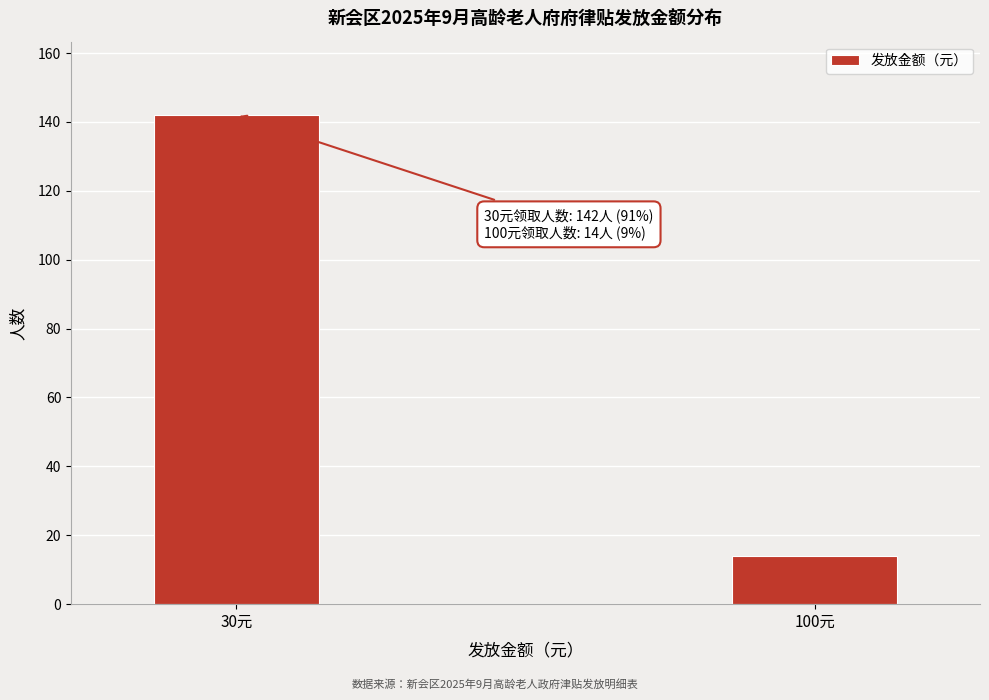

Reading left to right, extract all data points from this chart.

30元=142	100元=14